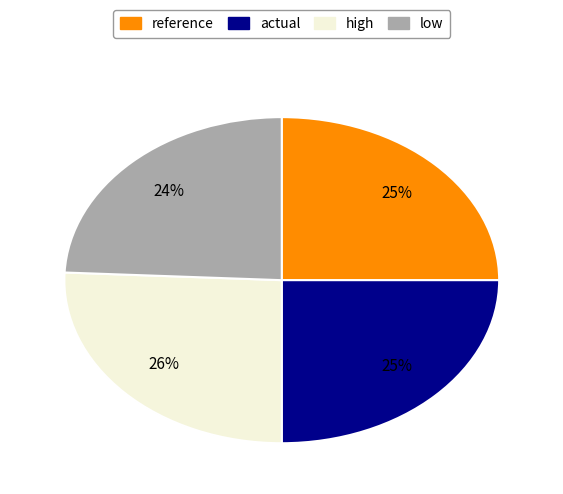

How many segments does this pie chart have?

4